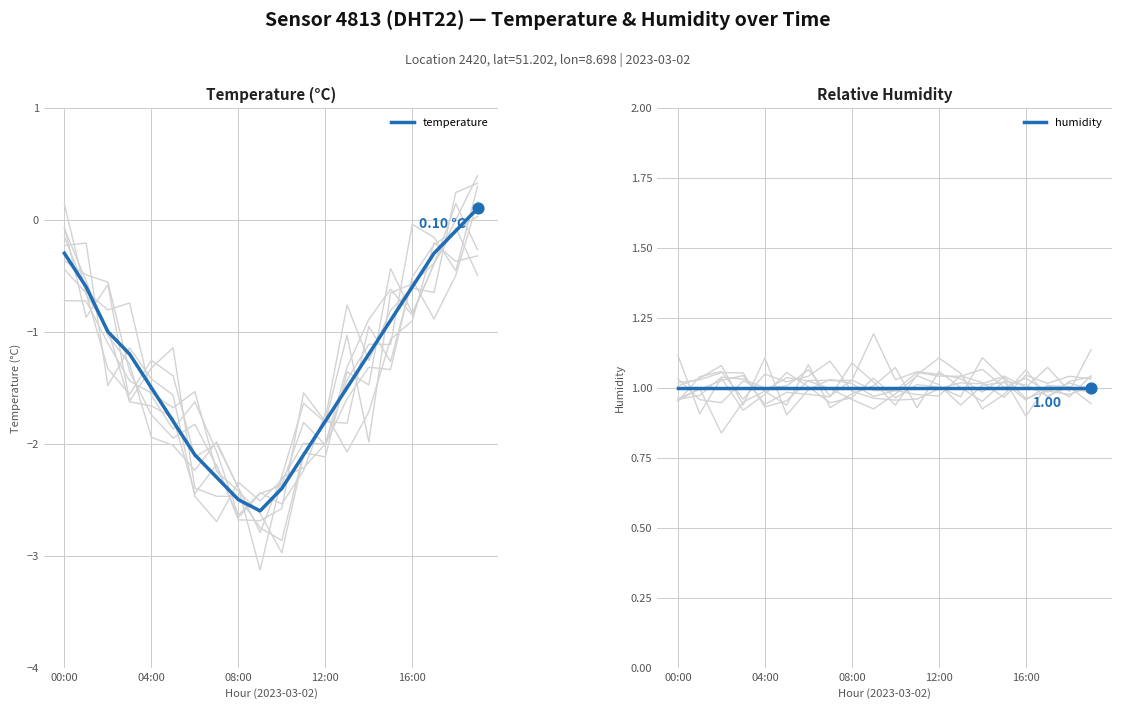

What are all the series names shown in the legend?

temperature, humidity